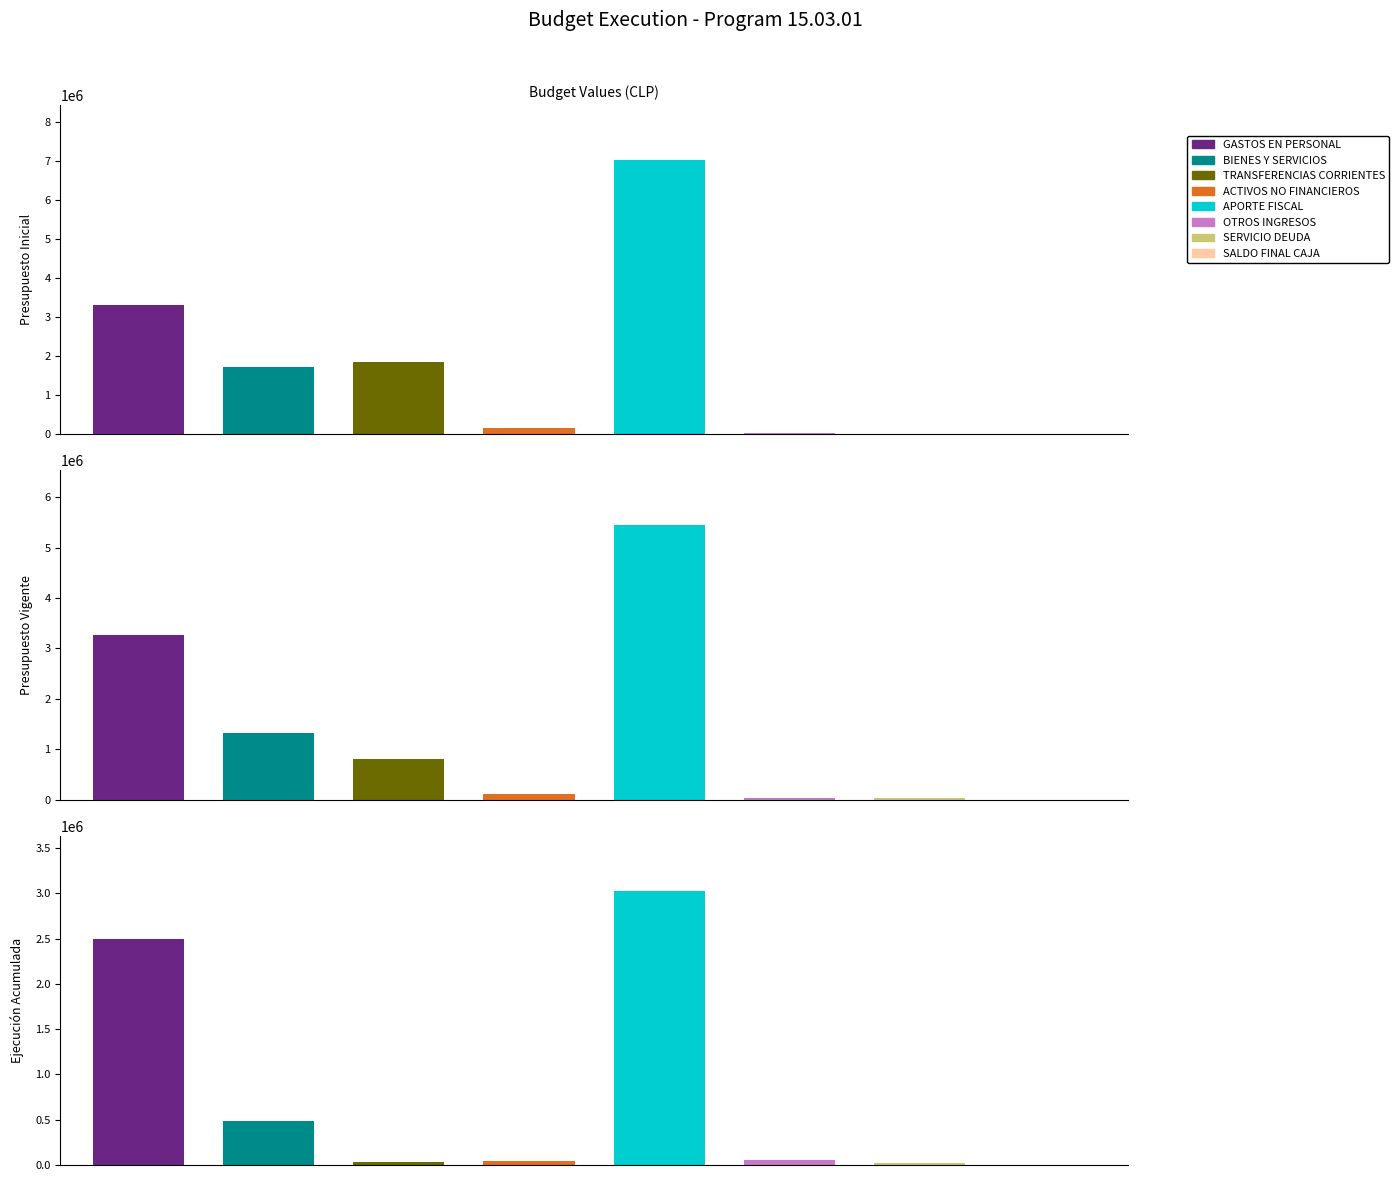

List the series in order of their peak value, lowest first.

Ejecución Acumulada, Presupuesto Vigente, Presupuesto Inicial